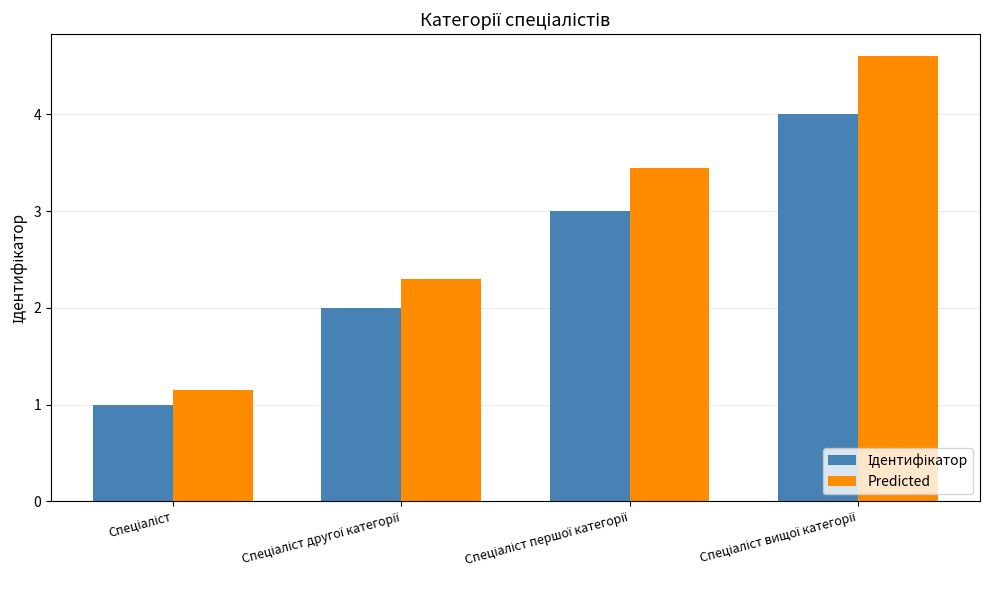

Which series has the largest range (max minus min)?

Predicted